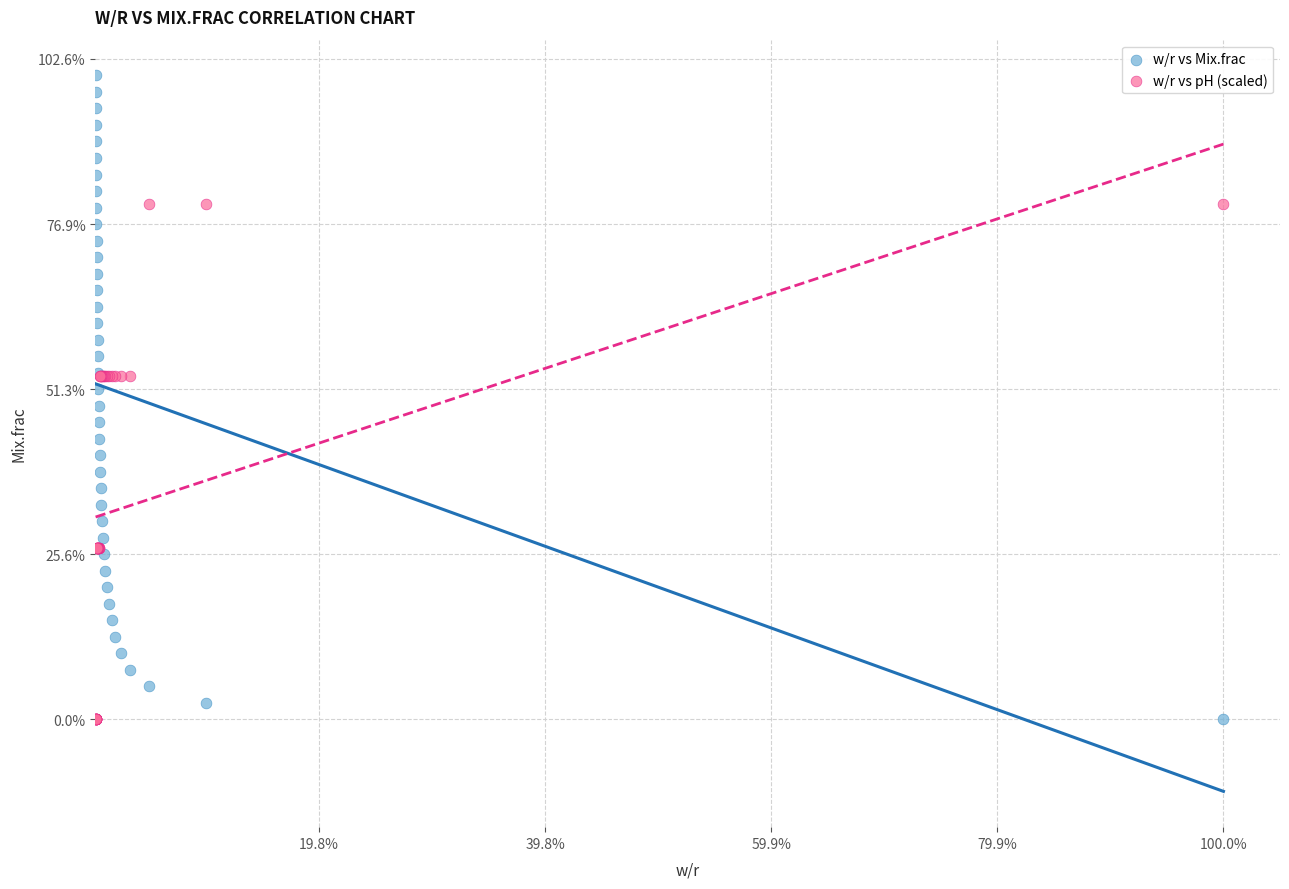

Which series contains the highest Y value?

w/r vs Mix.frac